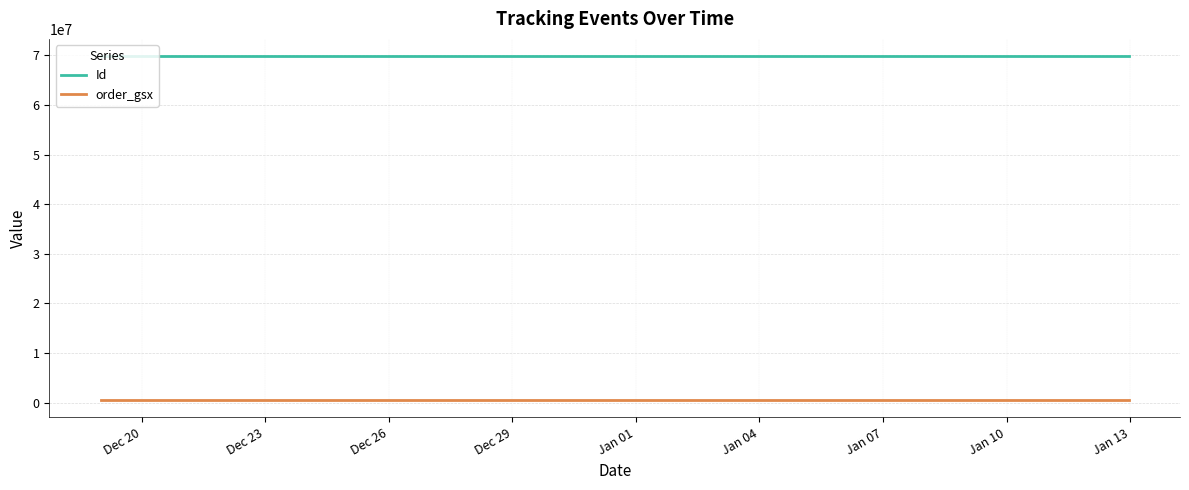

Which series has the widest spread of values?

Id